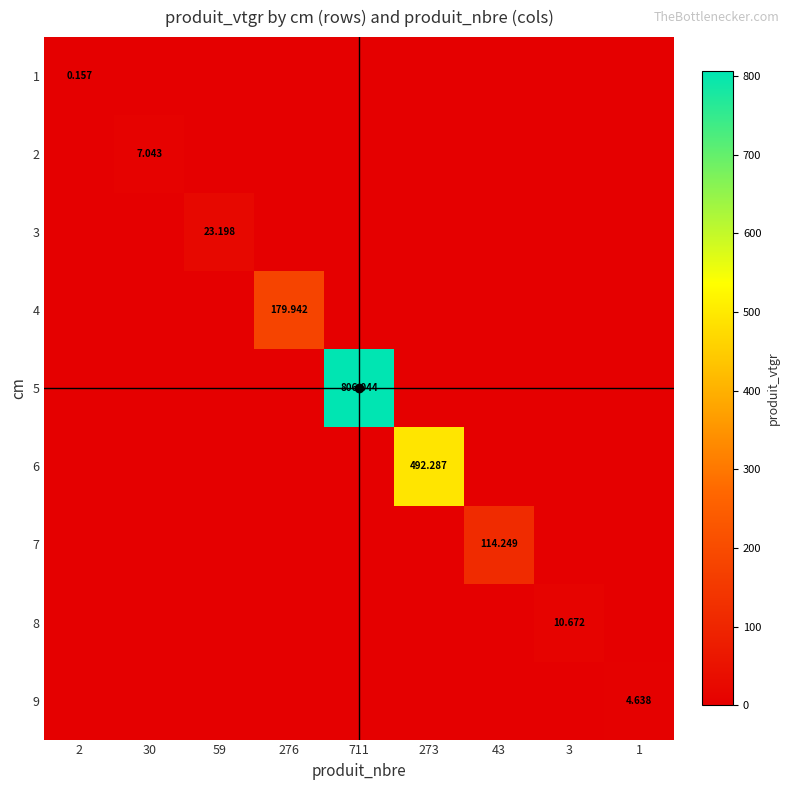

True or false: 9 has a value of 3.0 at 59.

False